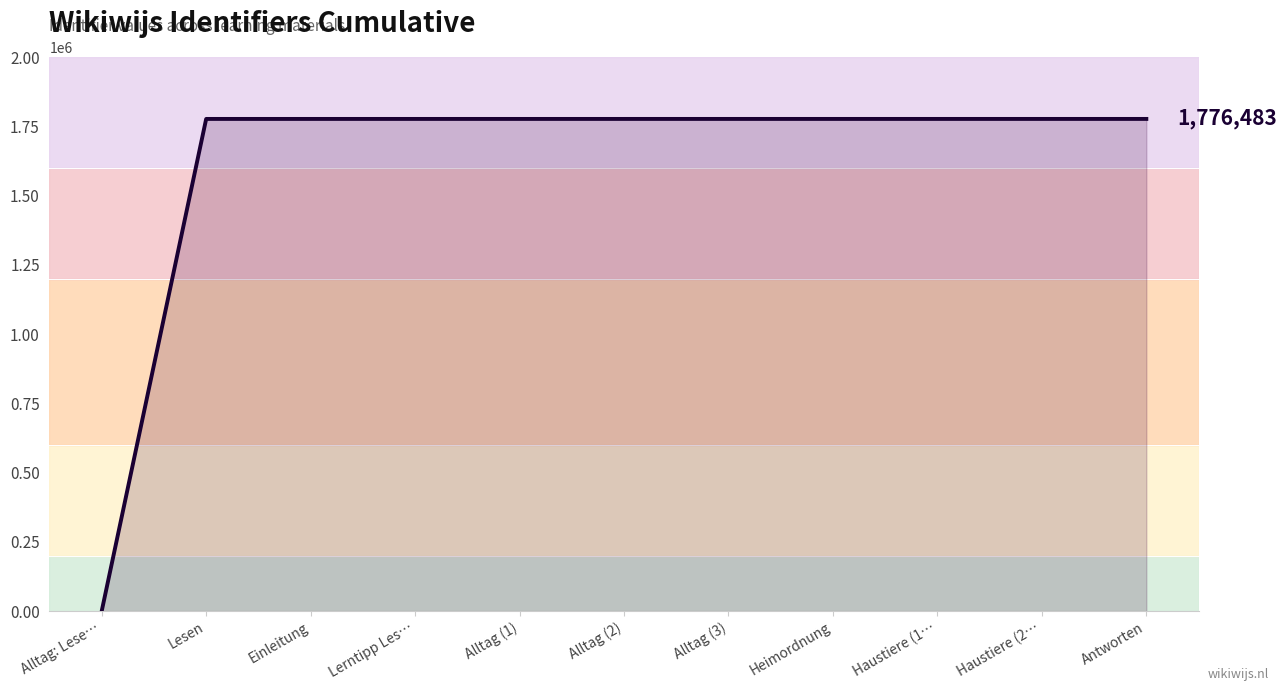

What is the approximate value at Einleitung?

1776467